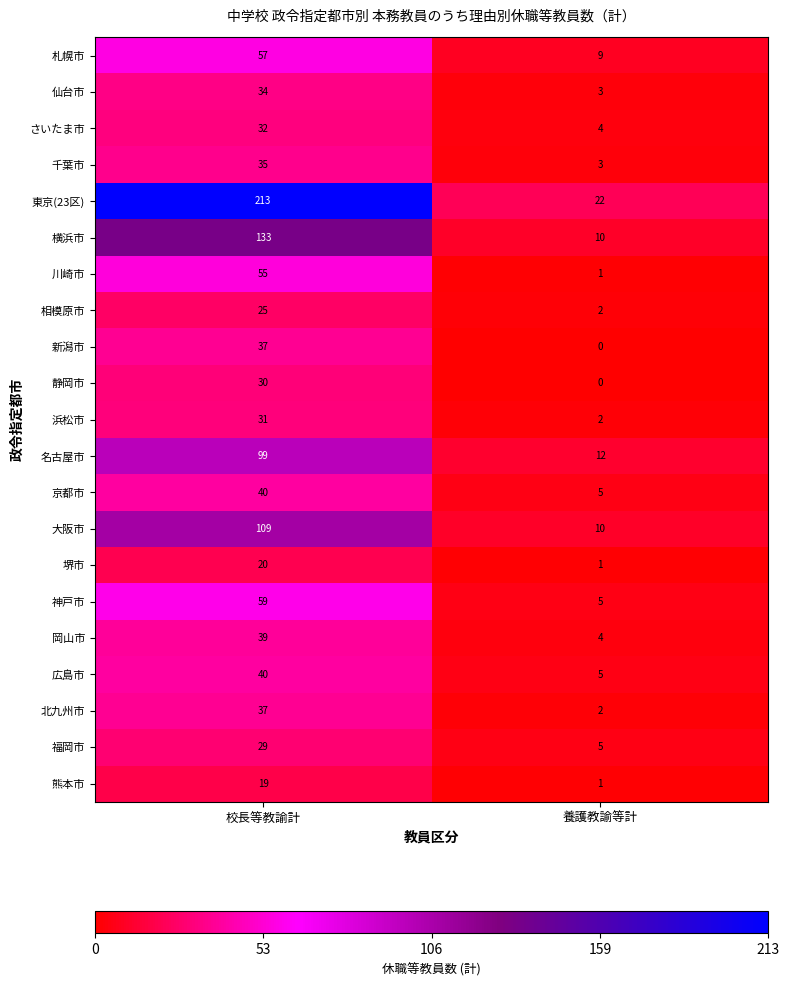

What is the difference between the maximum and minimum values in the 岡山市 series?

35